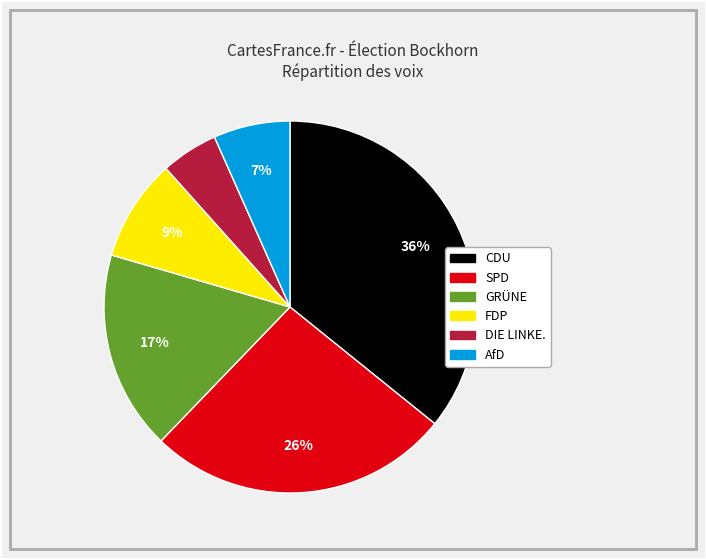

The SPD slice represents 12% of the pie. True or false?

False